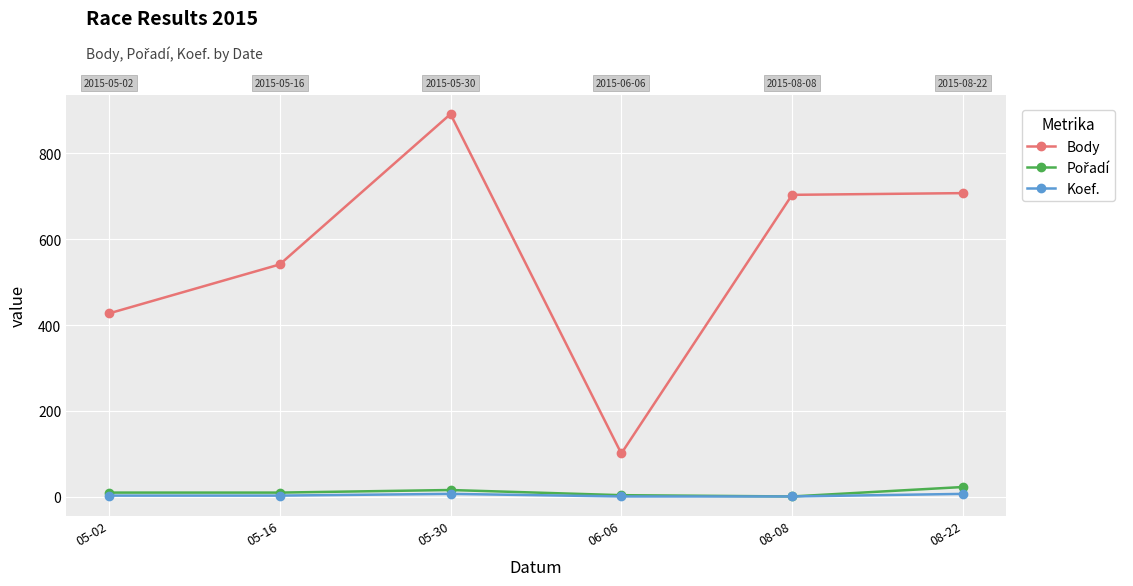

Which series has the largest range (max minus min)?

Body